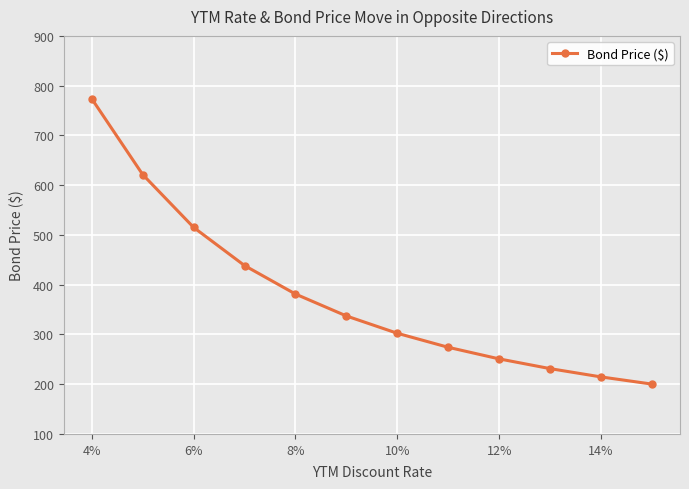

Reading left to right, extract all data points from this chart.

773.8	621.4	515.2	438.4	381.2	337.1	302.3	274.1	250.8	231.3	214.6	200.2